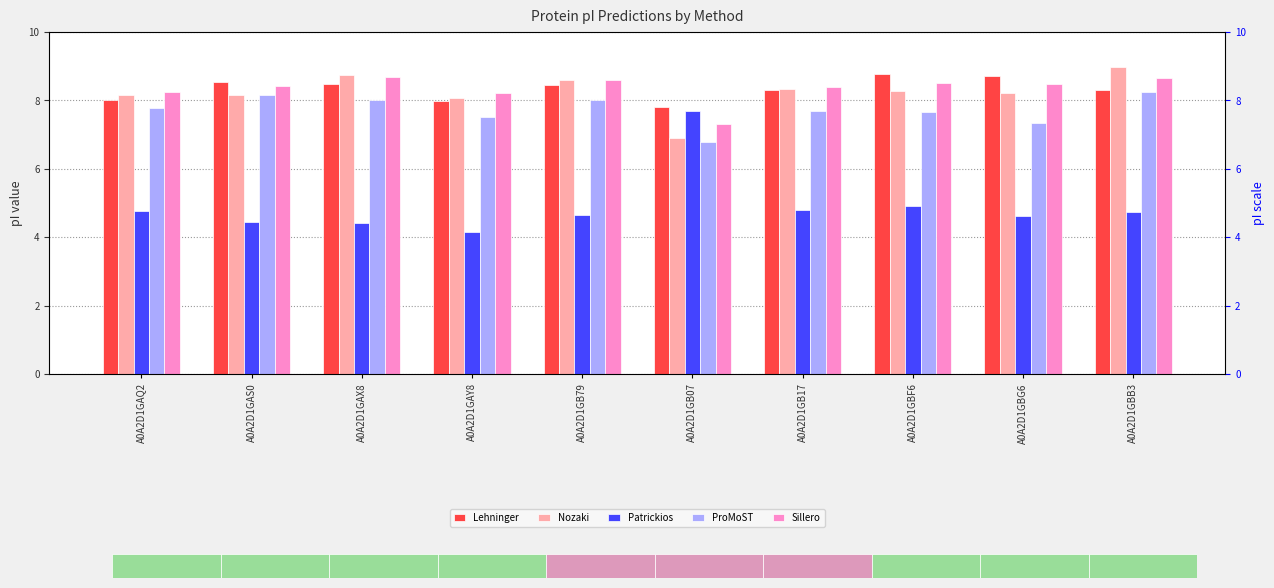

What is the difference between the Nozaki values at A0A2D1GB07 and A0A2D1GAY8?

1.2